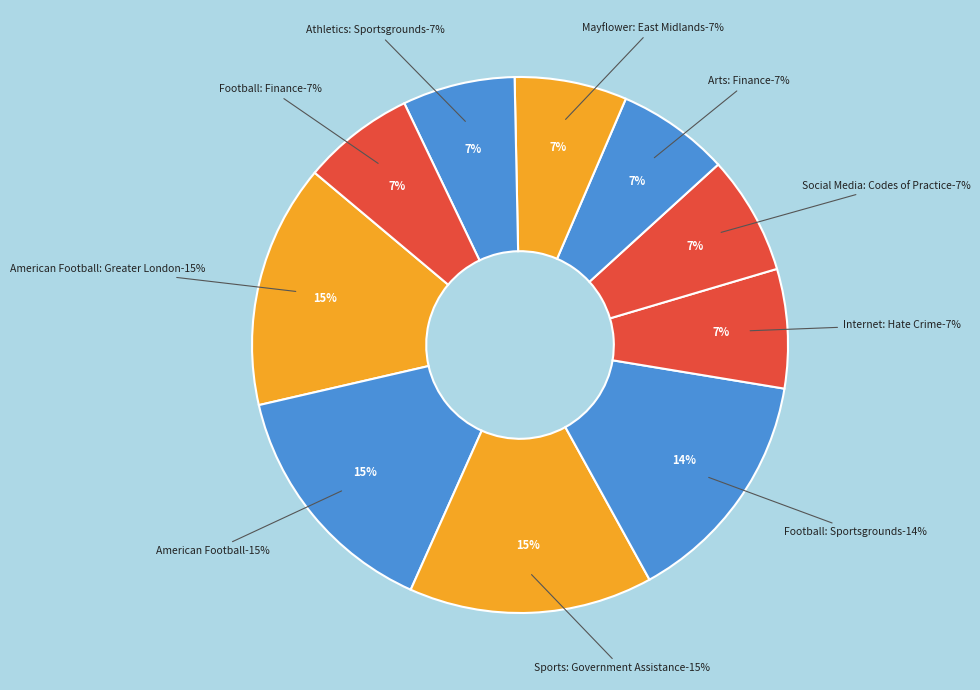

How many segments does this pie chart have?

10